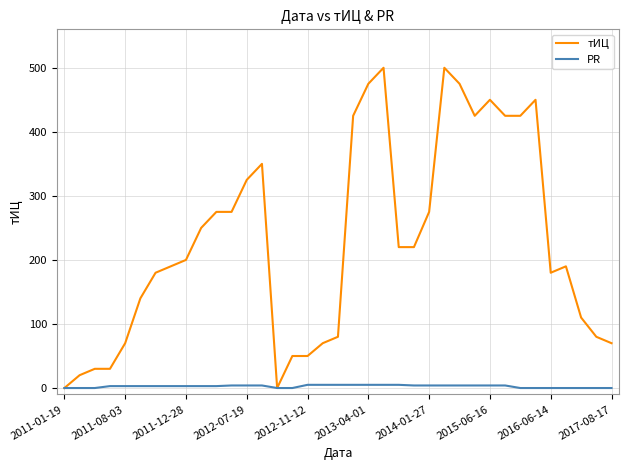

Rank the series by their maximum value, from lowest to highest.

PR, тИЦ